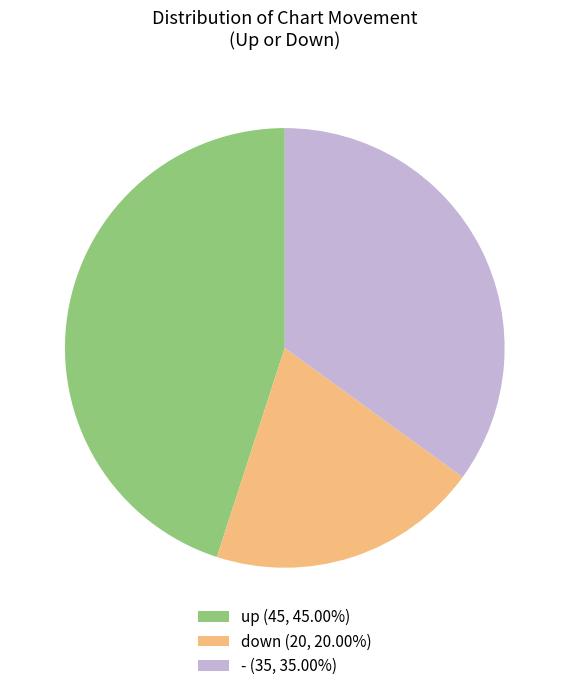

Rank the categories by value from highest to lowest.

up, -, down